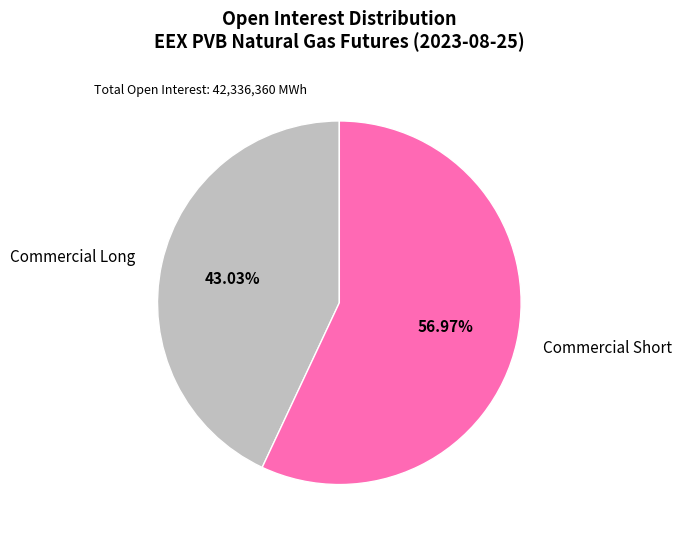

Which slice is the smallest?

Commercial Long